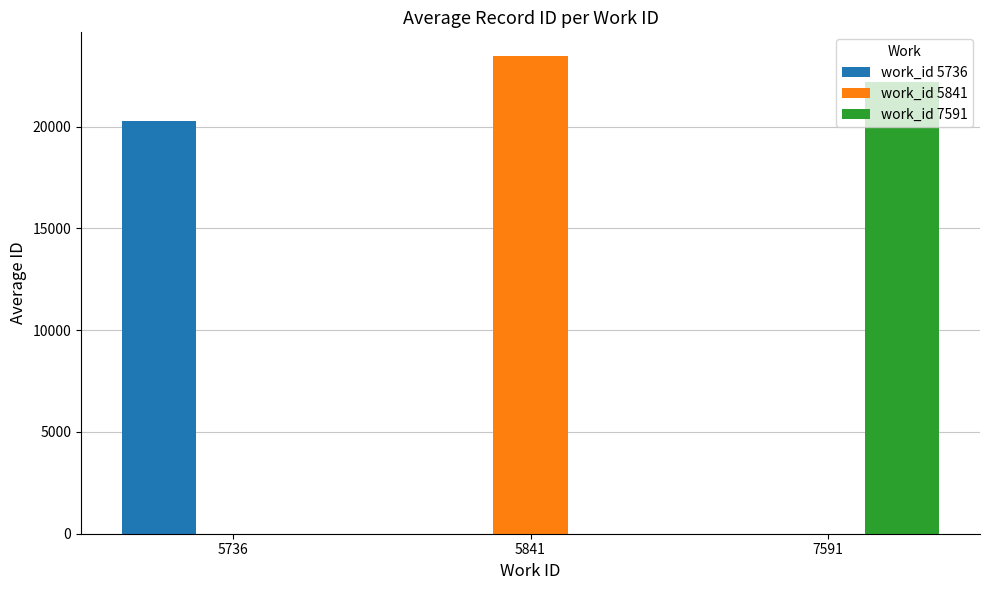

What is the total value across all series at 5841?

23455.0